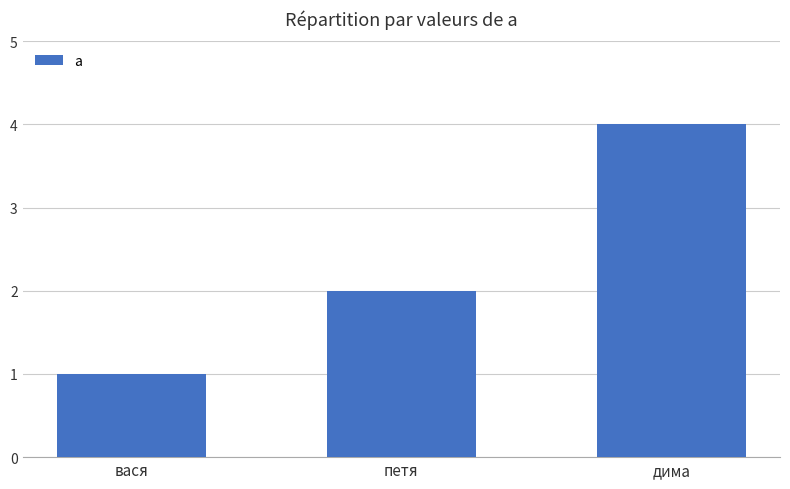

Reading left to right, extract all data points from this chart.

вася=1	петя=2	дима=4